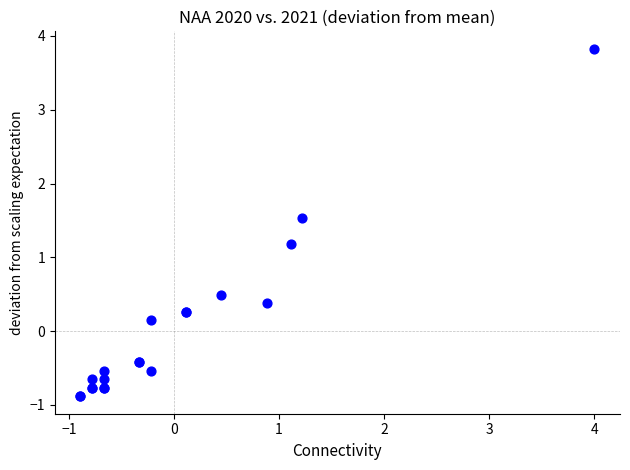

What Y value in the scatter plot is closest to 1?

1.2